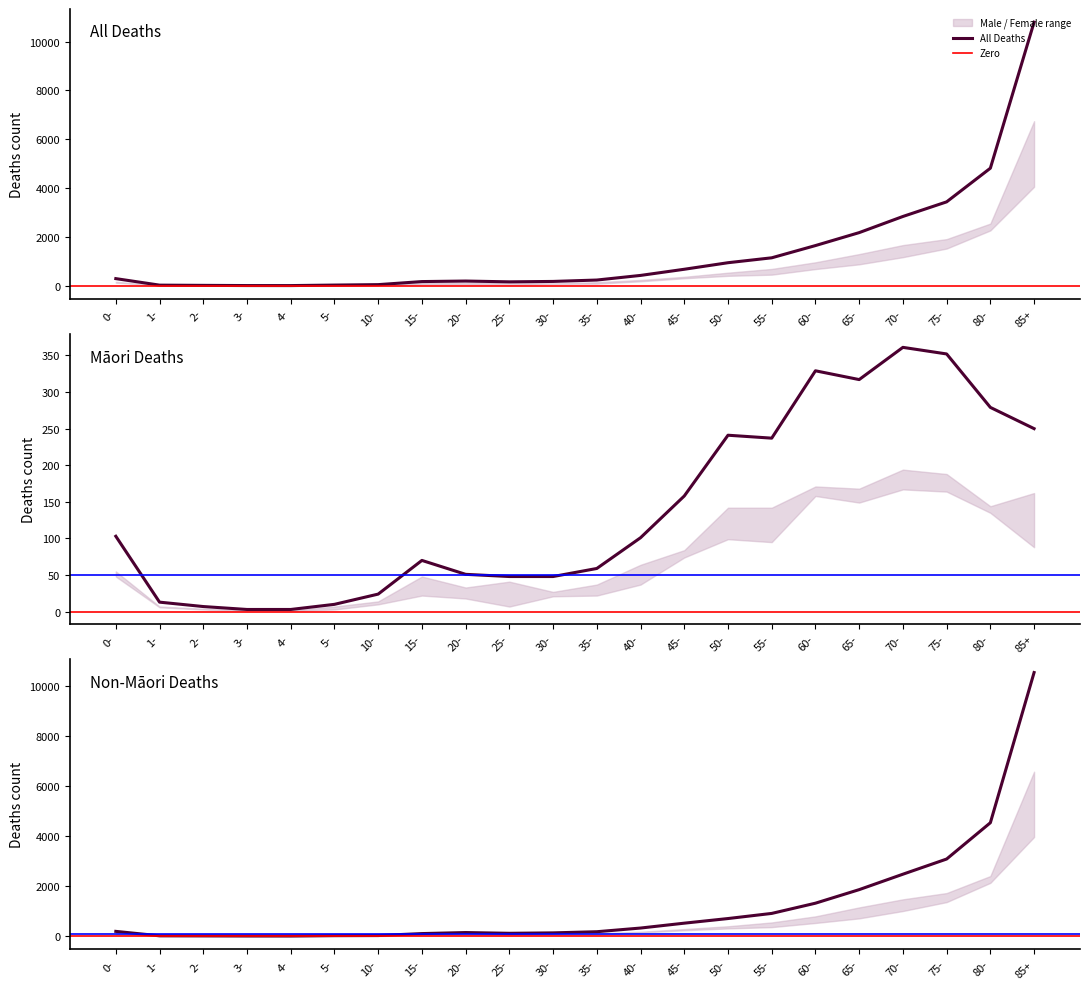

True or false: Female (All) and Total (All) cross at least once.

False